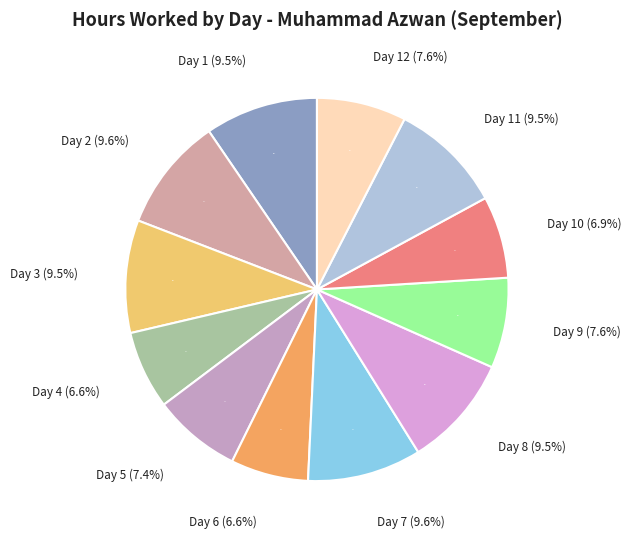

How many slices are in this pie chart?

12